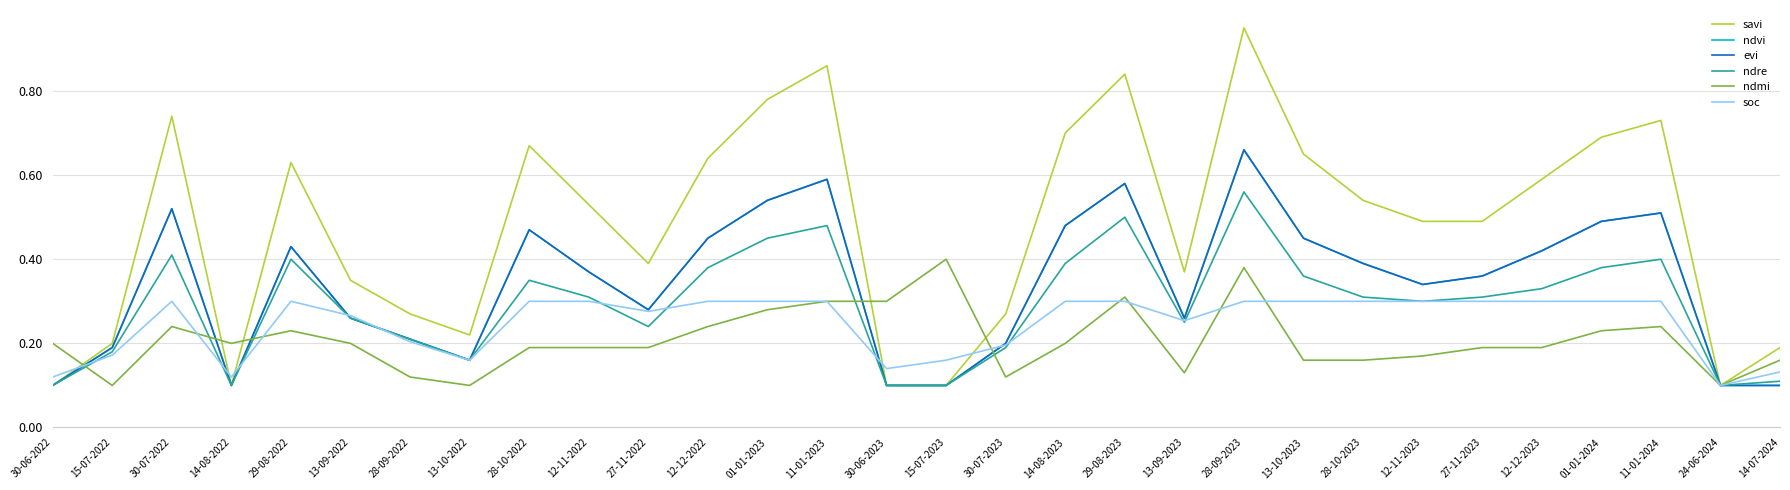

Which series has the largest total across all categories?

savi